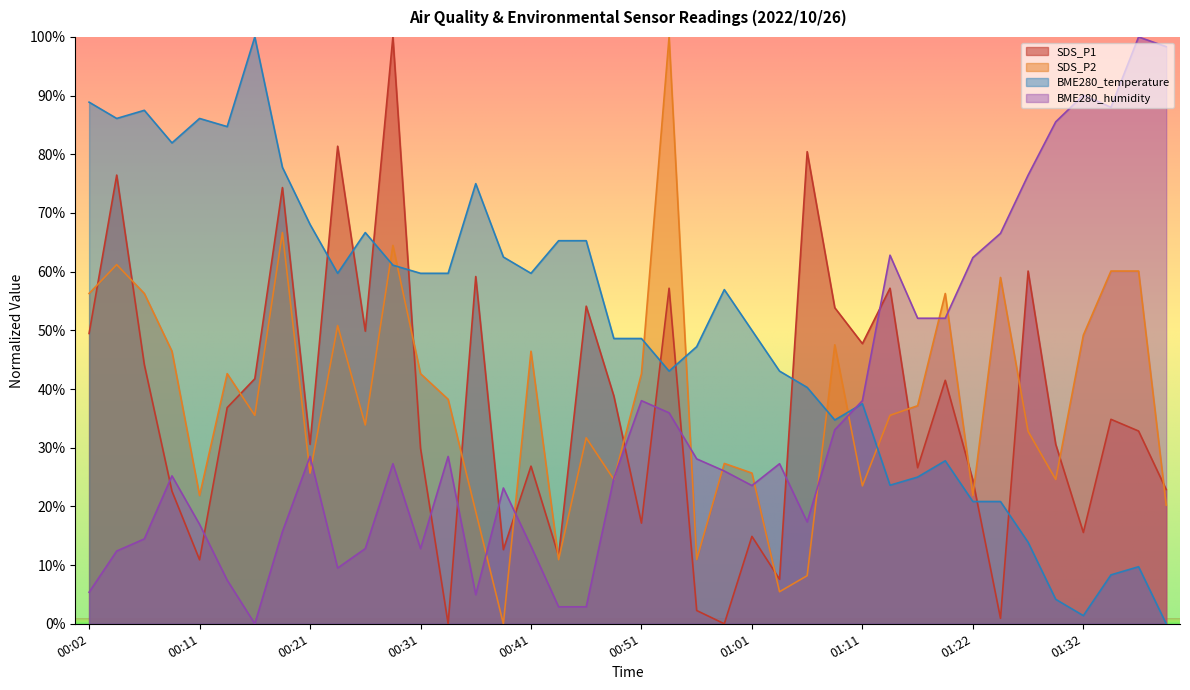

Between 00:54 and 01:32, which series saw the biggest shift?

BME280_humidity